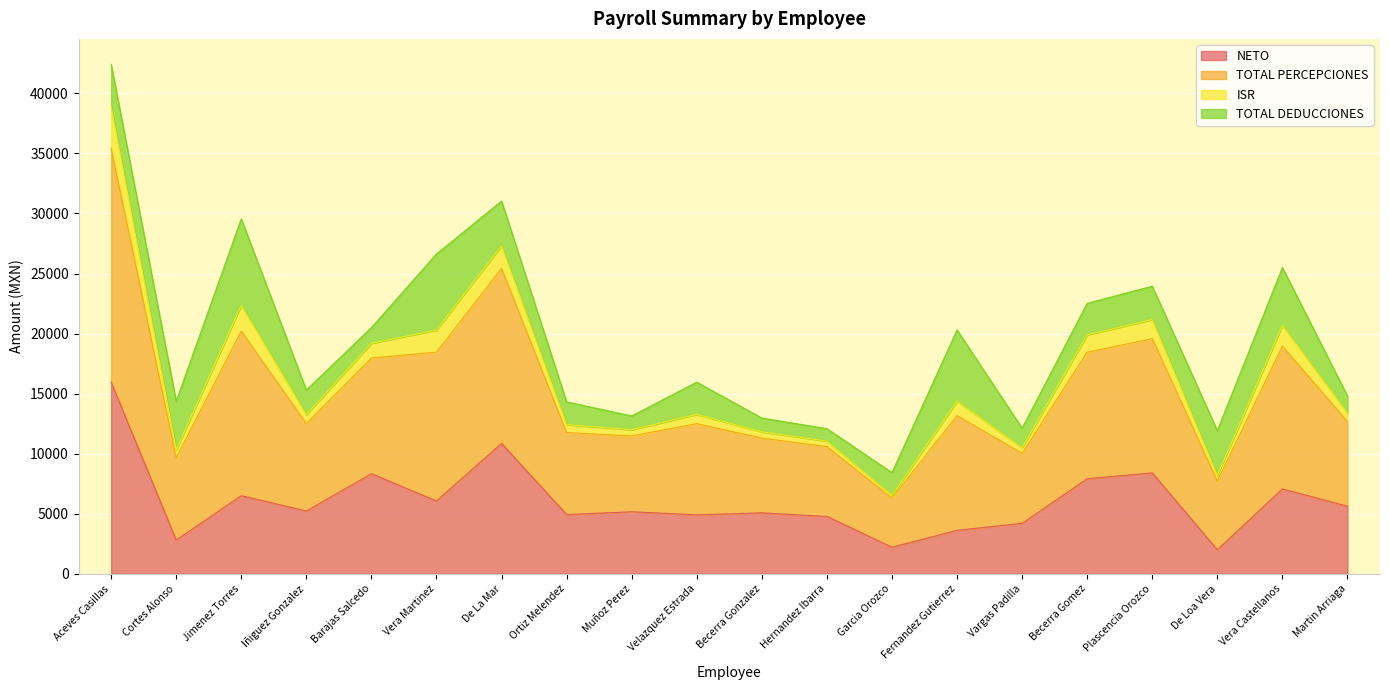

What are all the series names shown in the legend?

NETO, TOTAL PERCEPCIONES, ISR, TOTAL DEDUCCIONES